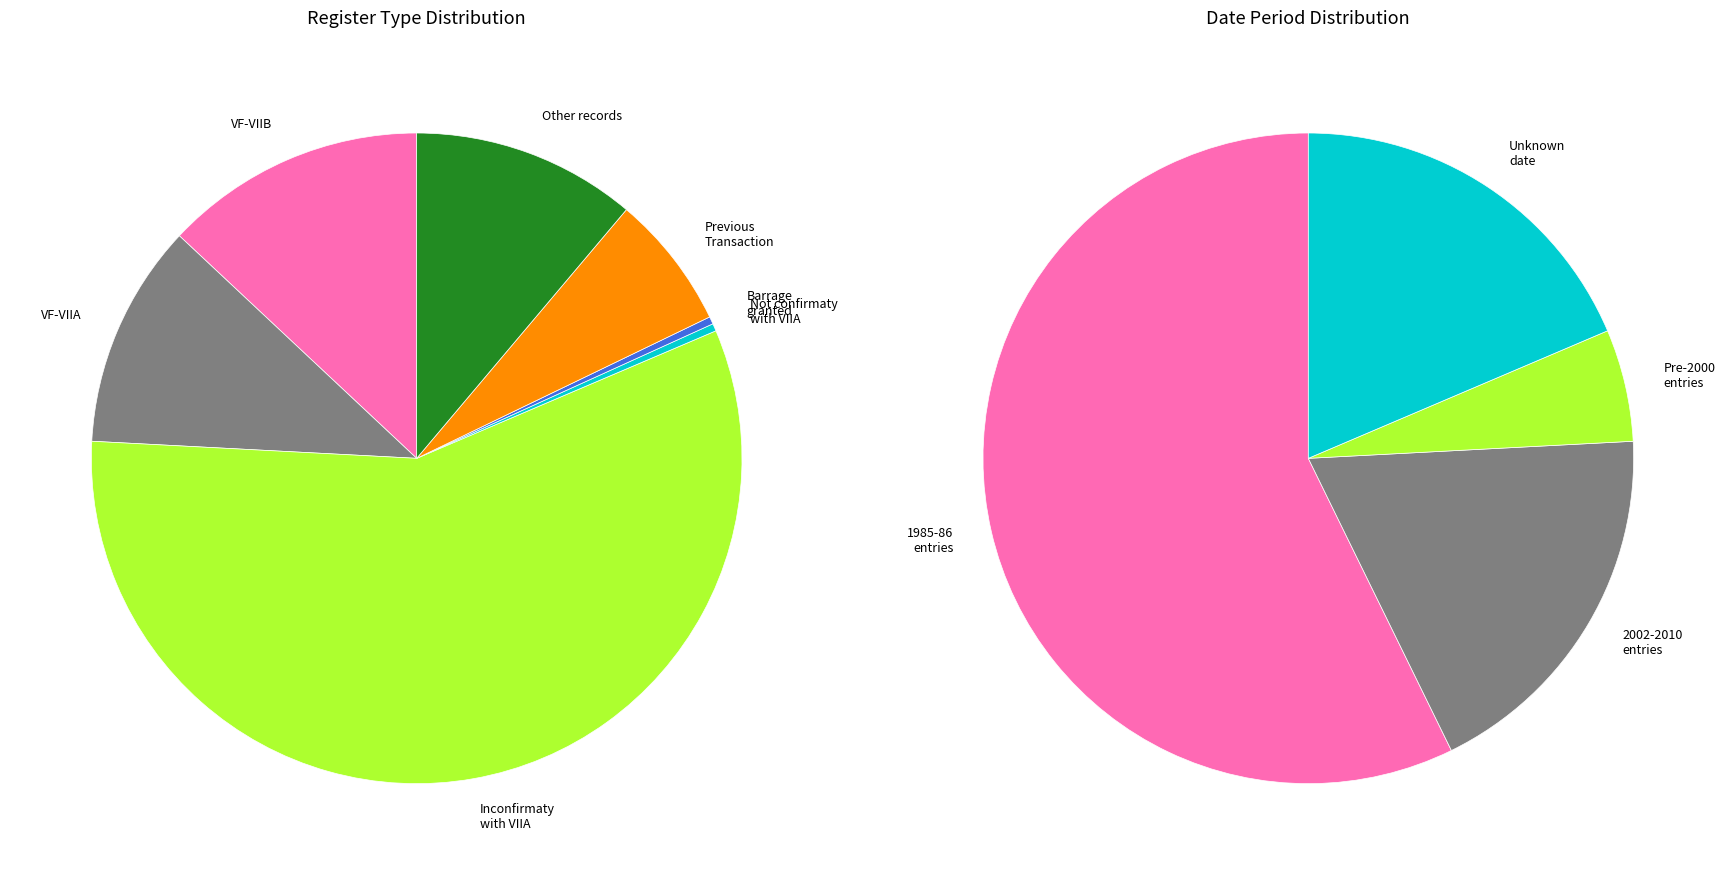

The VF-VIIA slice represents 1% of the pie. True or false?

False